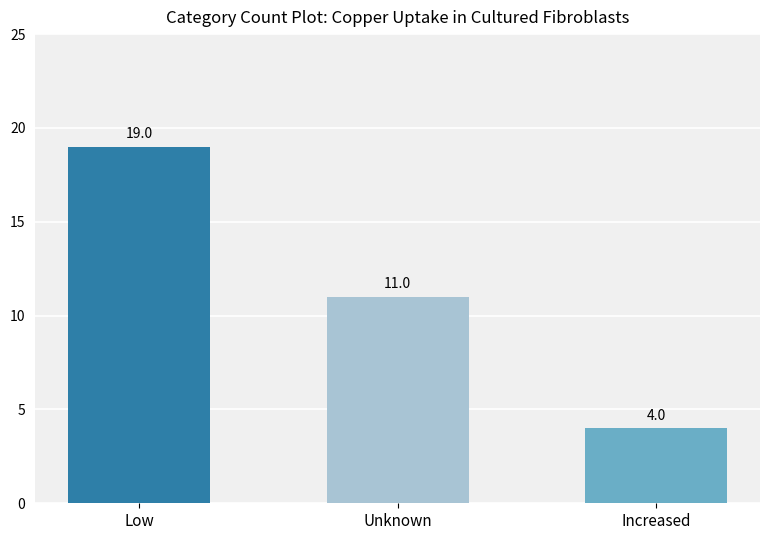

How many bars are there in total?

3